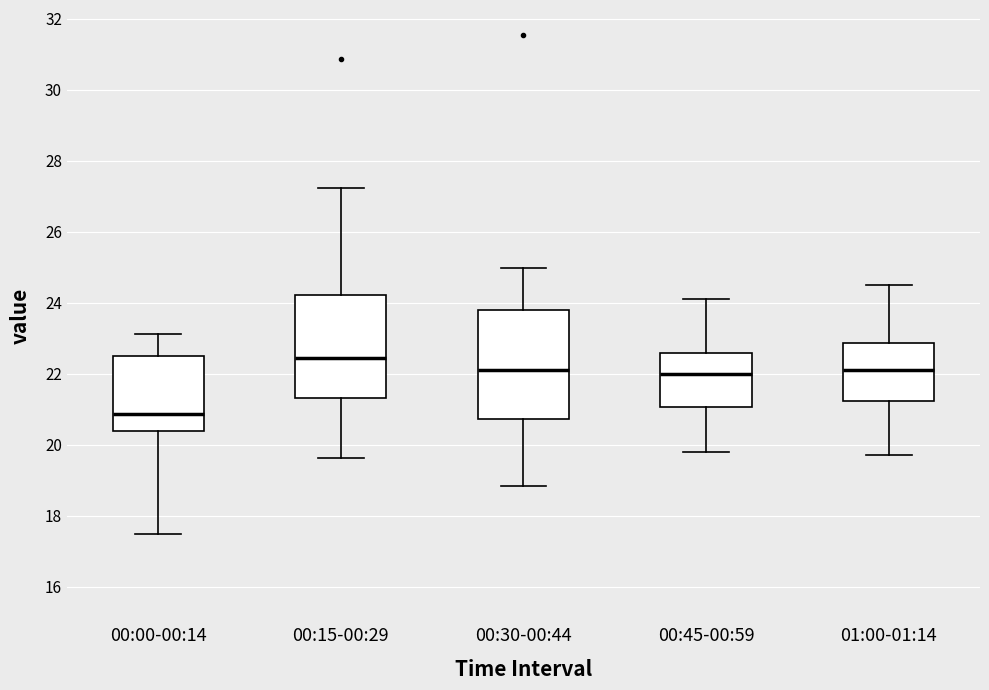

Reading left to right, transcribe this box plot: for each box, give where its median line is, the range the box spans, and where its two whiskers end, as read against the y-axis. The values are not printed on the chart, so give them approximately, as read against the axis.

00:00-00:14: median 20.8, box 20.4 to 22.4, whiskers 17.4 to 23.2
00:15-00:29: median 22.4, box 21.4 to 24.2, whiskers 19.6 to 27.2
00:30-00:44: median 22.0, box 20.8 to 23.8, whiskers 18.8 to 25.0
00:45-00:59: median 22.0, box 21.0 to 22.6, whiskers 19.8 to 24.2
01:00-01:14: median 22.2, box 21.2 to 22.8, whiskers 19.8 to 24.6